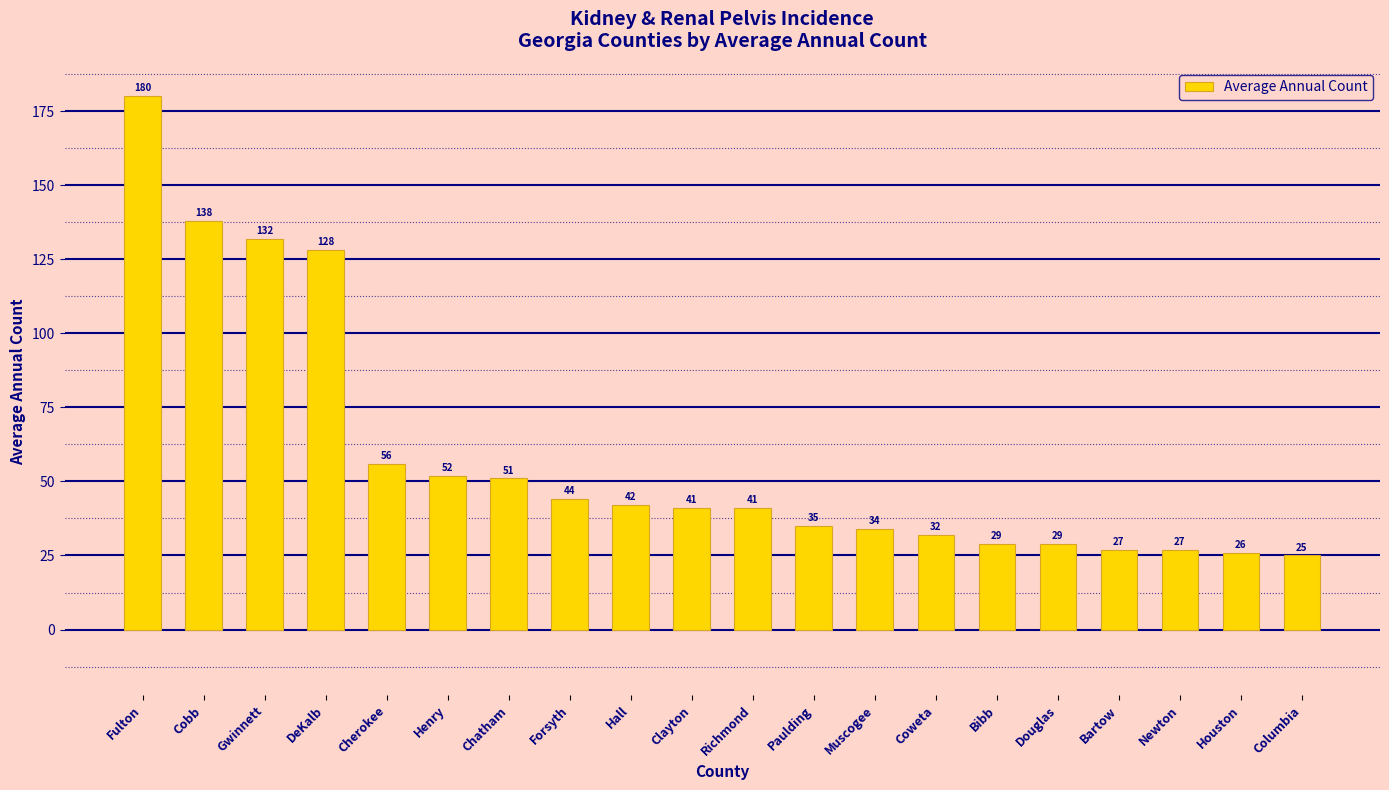

Which category has the lowest value across all series?

Columbia